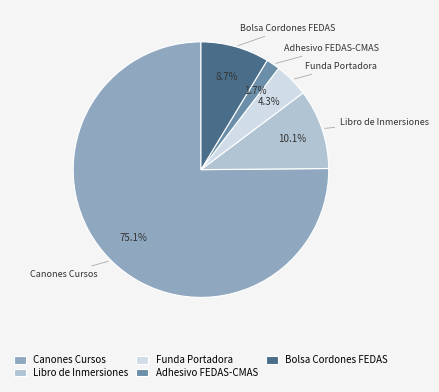

How many slices are in this pie chart?

5